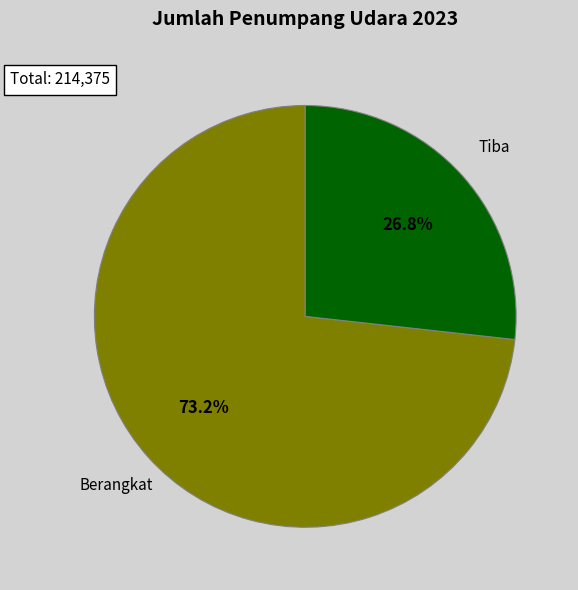

Is there any slice that represents more than half of the pie?

Yes